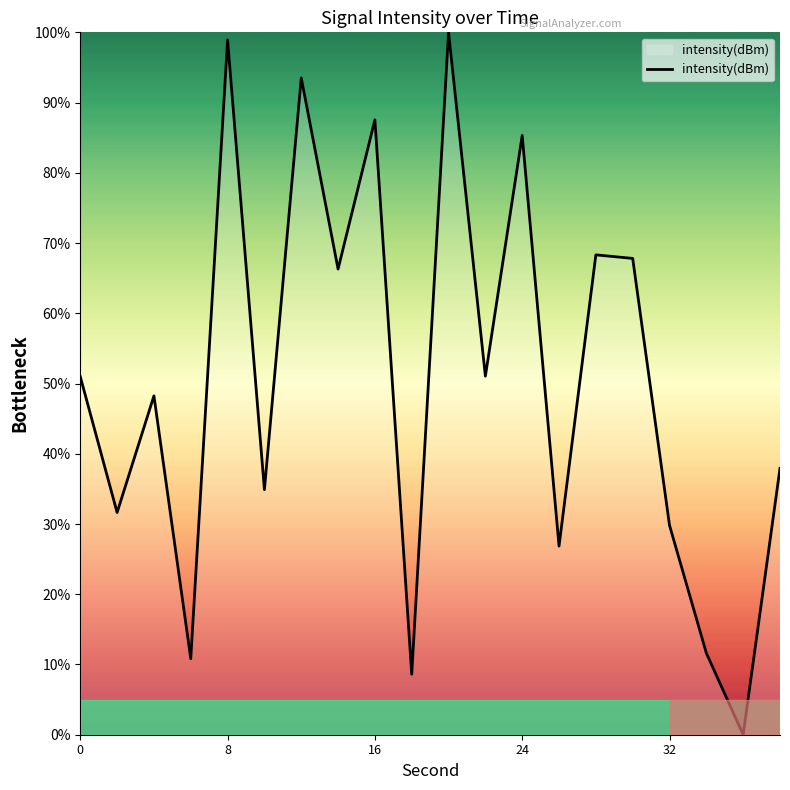

What is the maximum value shown in the chart?

100.0